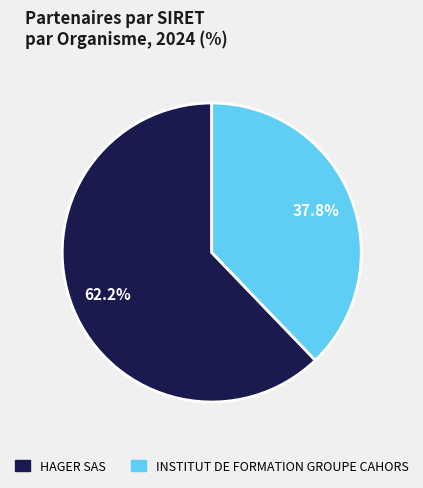

What percentage is the HAGER SAS slice, to the nearest percent?

62%